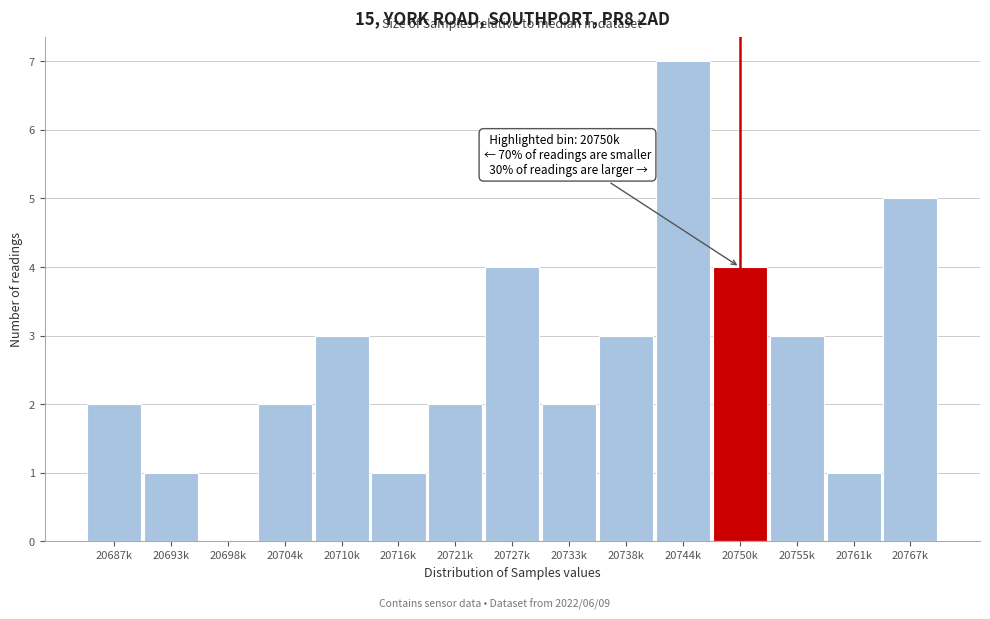

Reading left to right, list all the values displayed in this chart.

20687k=2	20693k=1	20698k=0	20704k=2	20710k=3	20716k=1	20721k=2	20727k=4	20733k=2	20738k=3	20744k=7	20750k=4	20755k=3	20761k=1	20767k=5